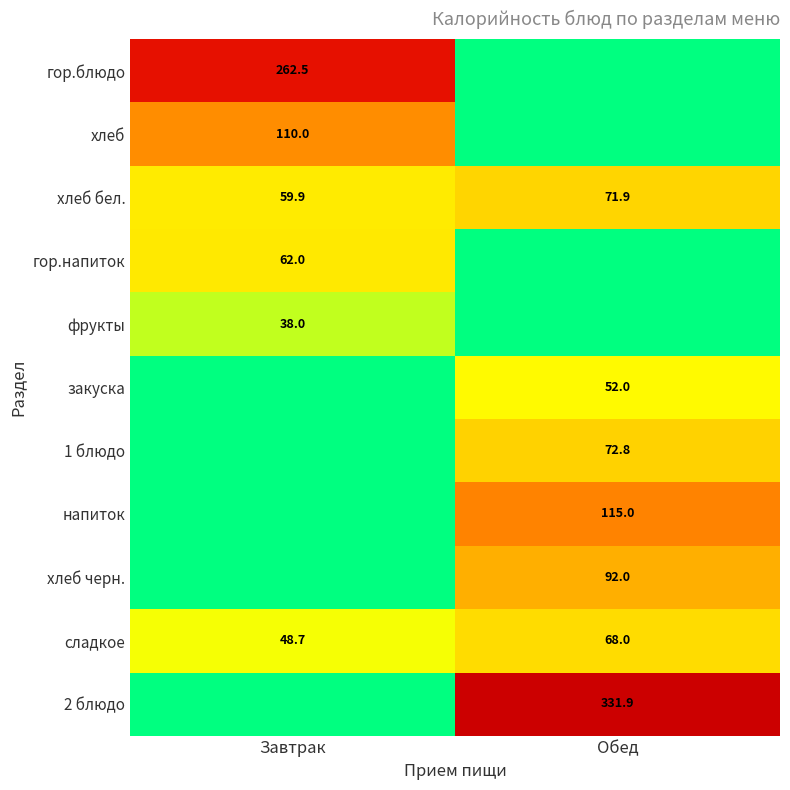

Is it true that фрукты equals 38.0 at Завтрак?

True